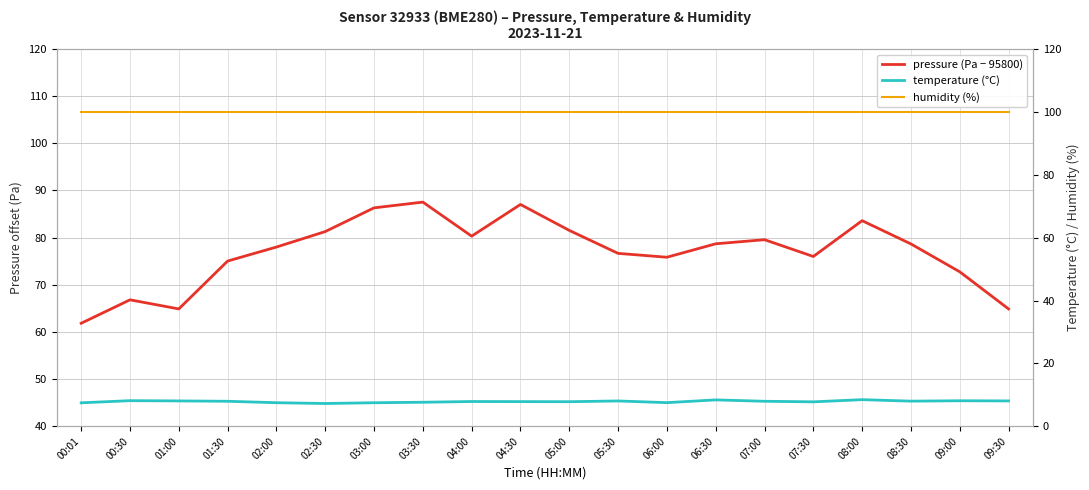

Which series changed the most between 01:30 and 07:00?

pressure (Pa − 95800)